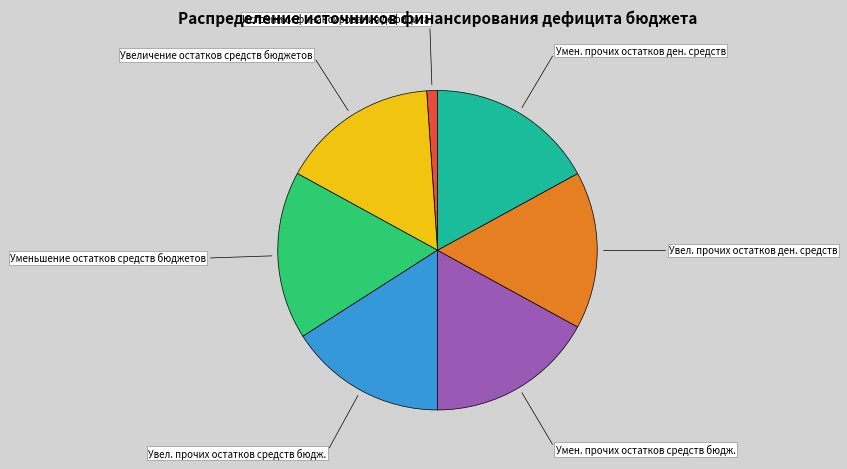

Does any single category account for the majority?

No